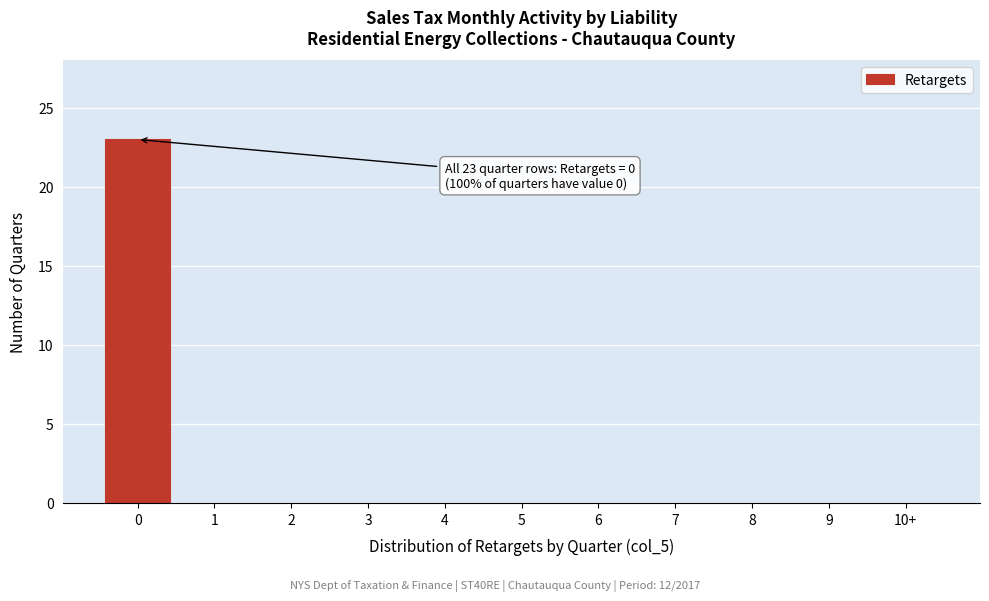

Reading left to right, what are all the values shown in this chart?

0=23	1=0	2=0	3=0	4=0	5=0	6=0	7=0	8=0	9=0	10+=0